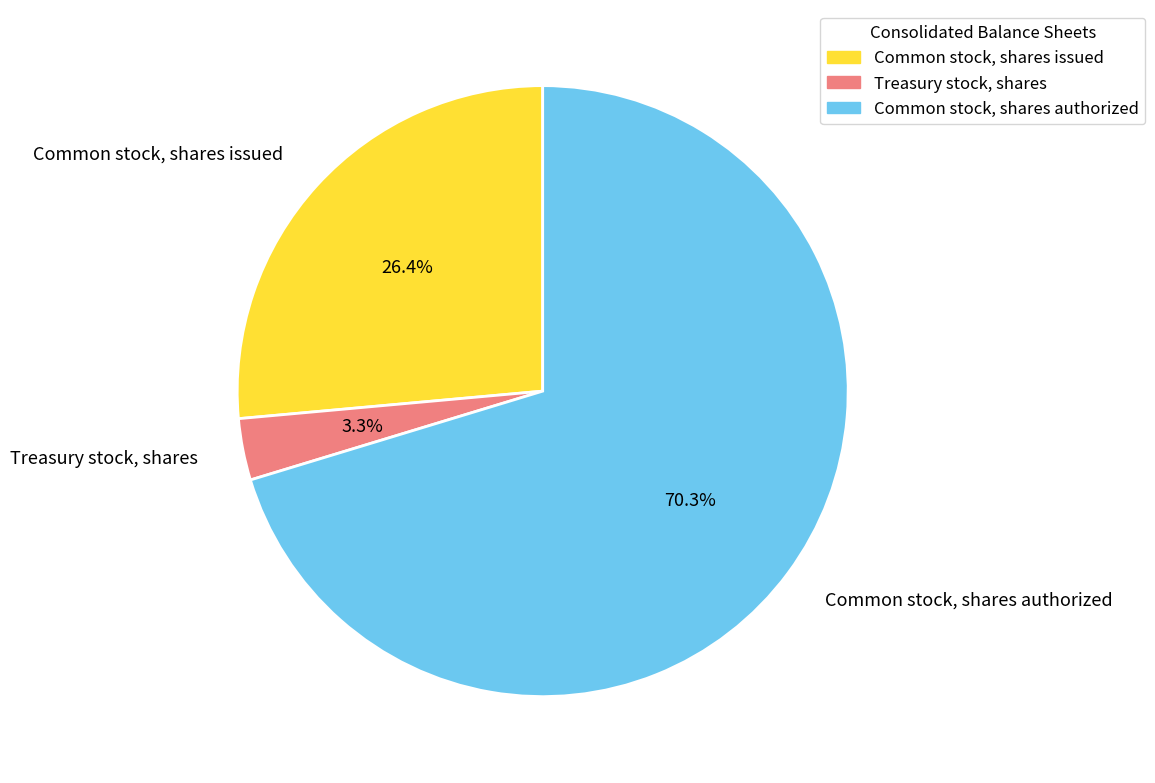

The Common stock, shares authorized slice represents 64% of the pie. True or false?

False